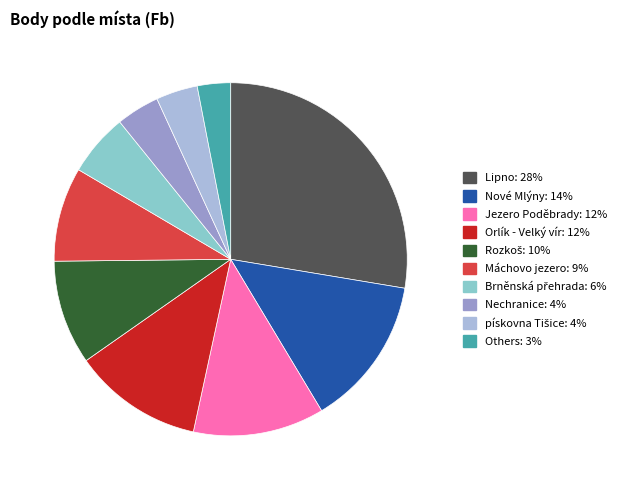

Is there a majority slice in this chart?

No